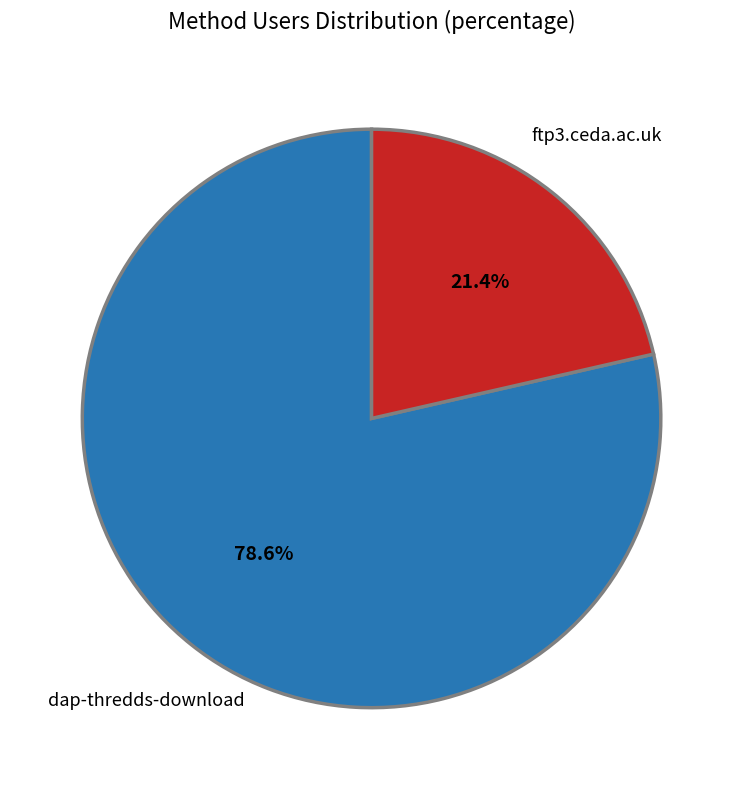

Is there a majority slice in this chart?

Yes